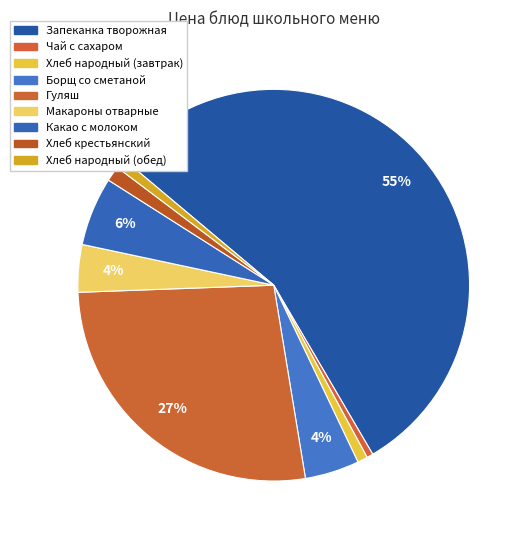

How many segments does this pie chart have?

9